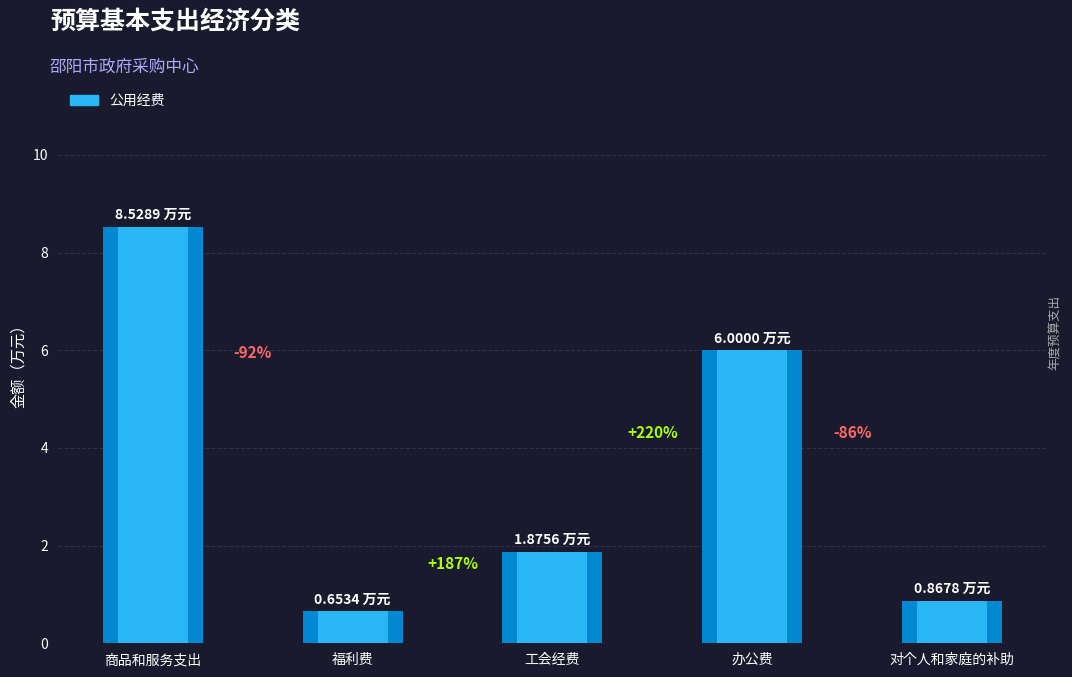

What is the label of the 5th bar from the right?

商品和服务支出